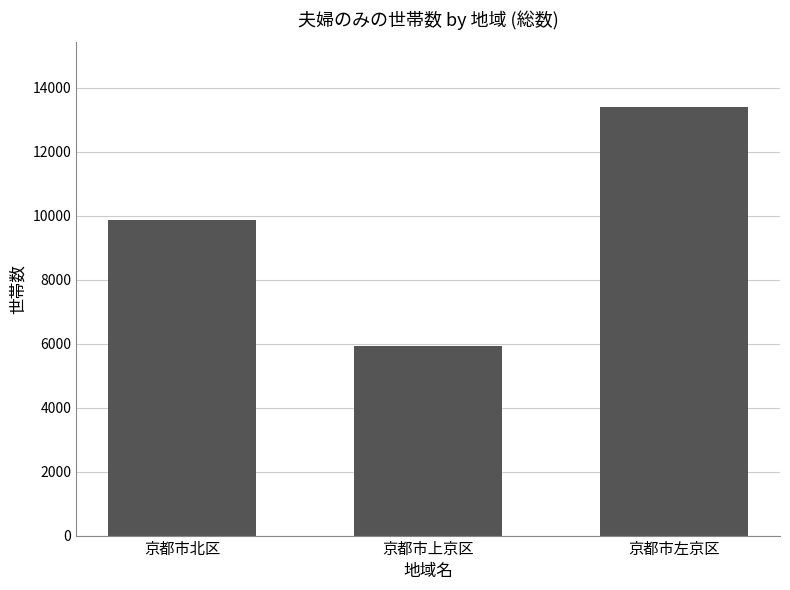

What position from the right is 京都市北区?

3